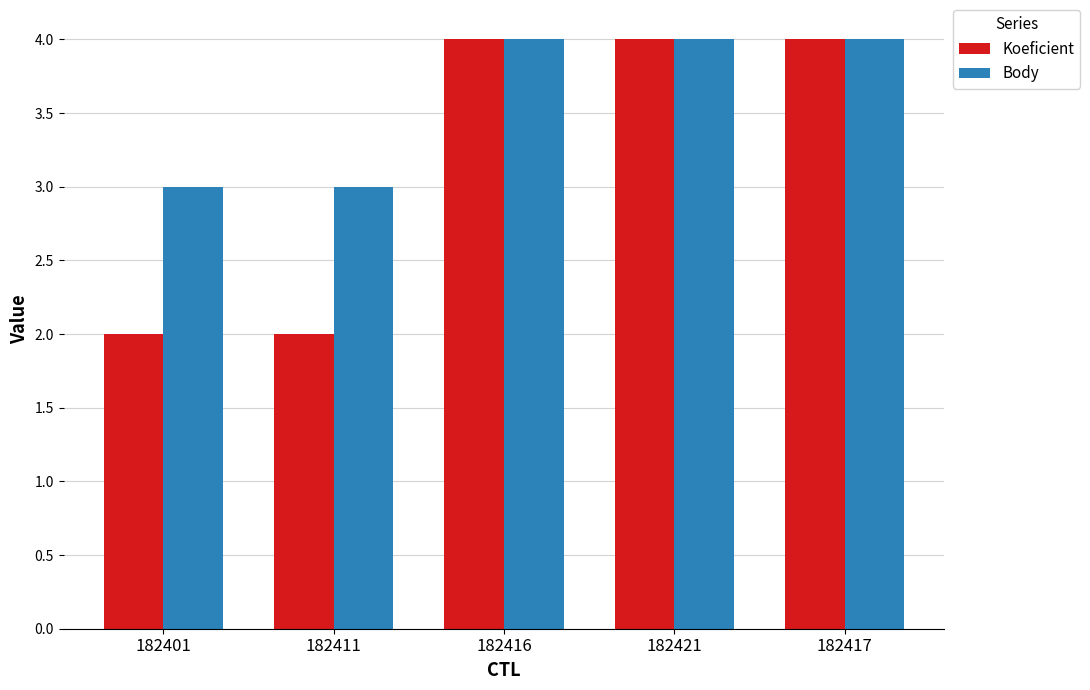

Between 182401 and 182421, which series saw the biggest shift?

Koeficient